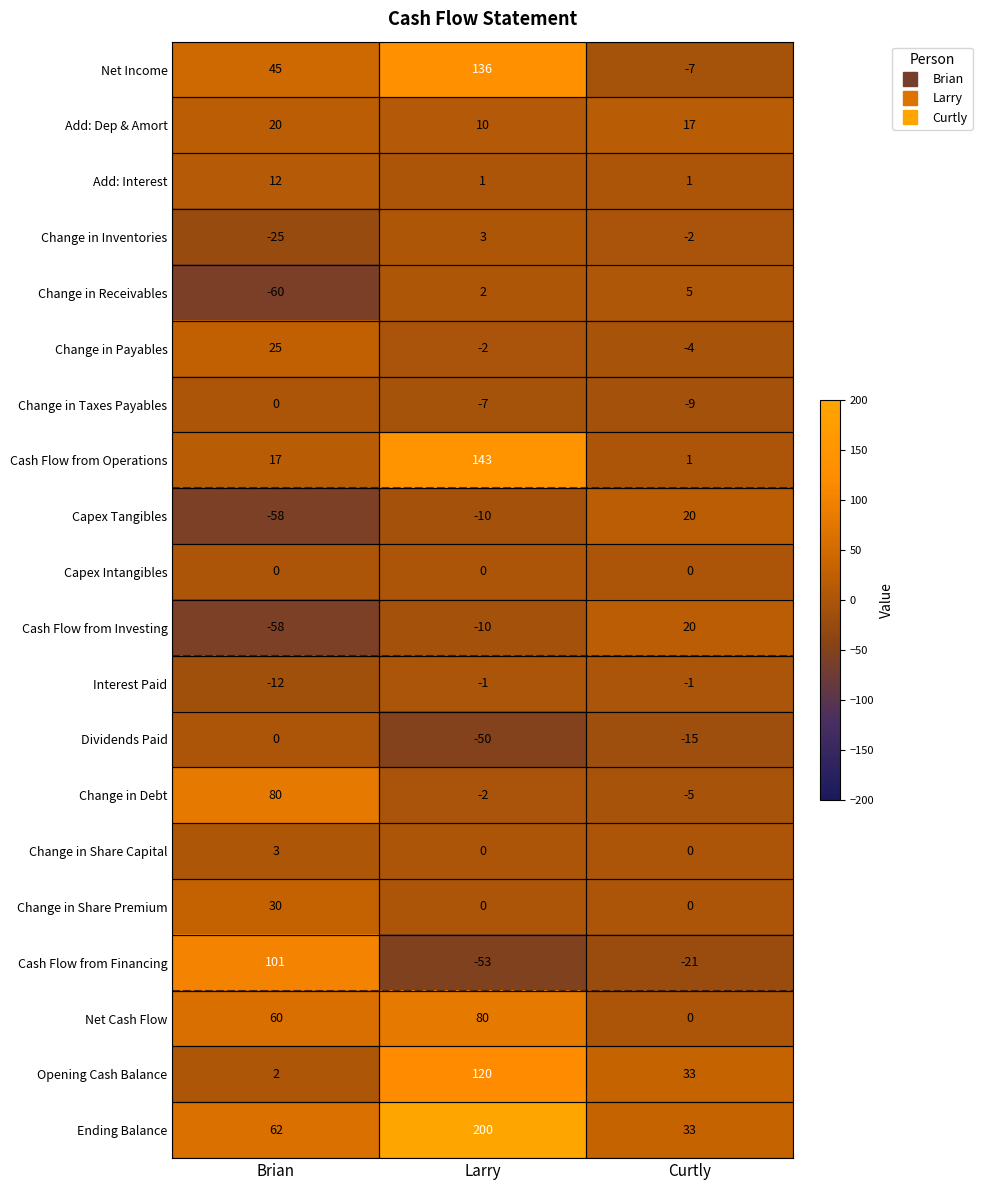

Where does the Change in Inventories series first go above -2?

Larry